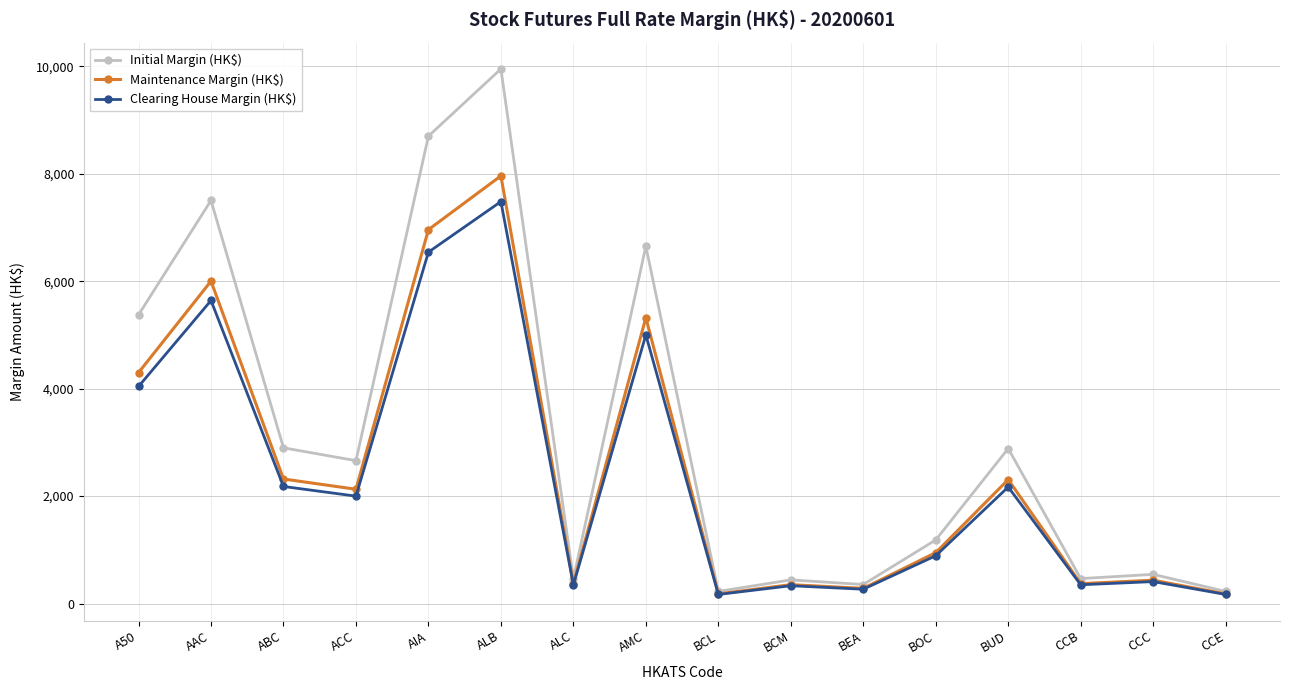

Which series has the widest spread of values?

Initial Margin (HK$)